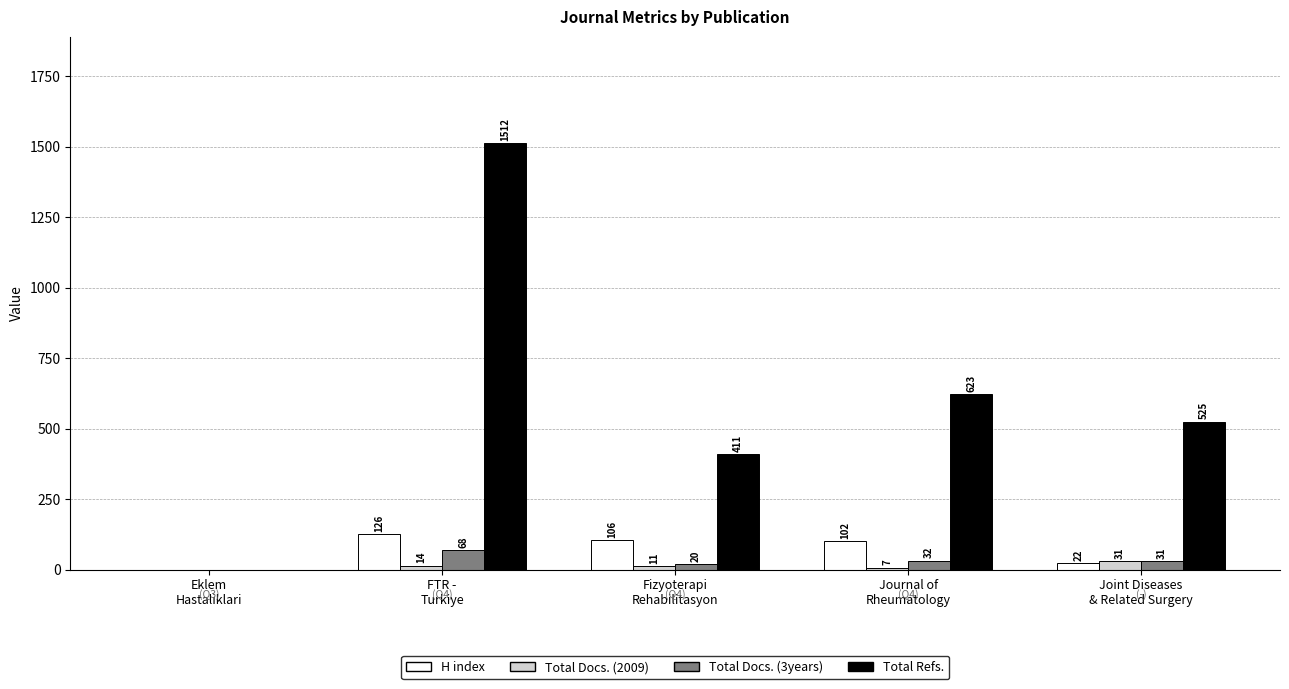

Where is Total Docs. (3years) nearest to the value 34?

Journal of
Rheumatology